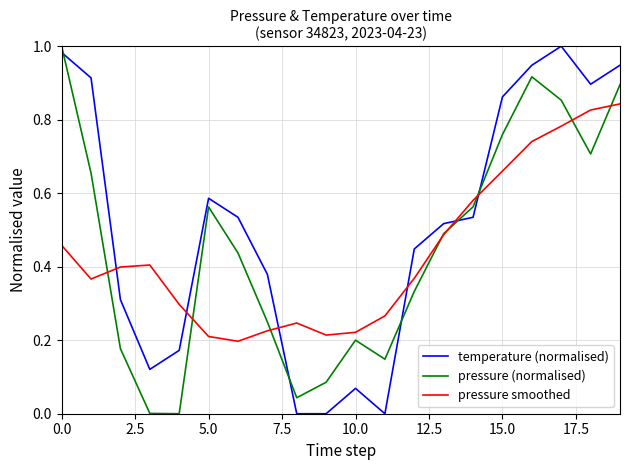

True or false: pressure (normalised) and temperature (normalised) intersect in this chart.

True